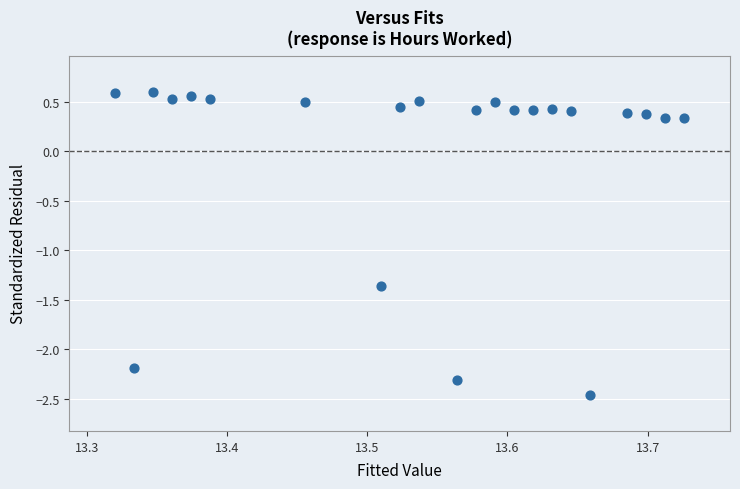

What is the range of Y values (max minus min)?

3.1